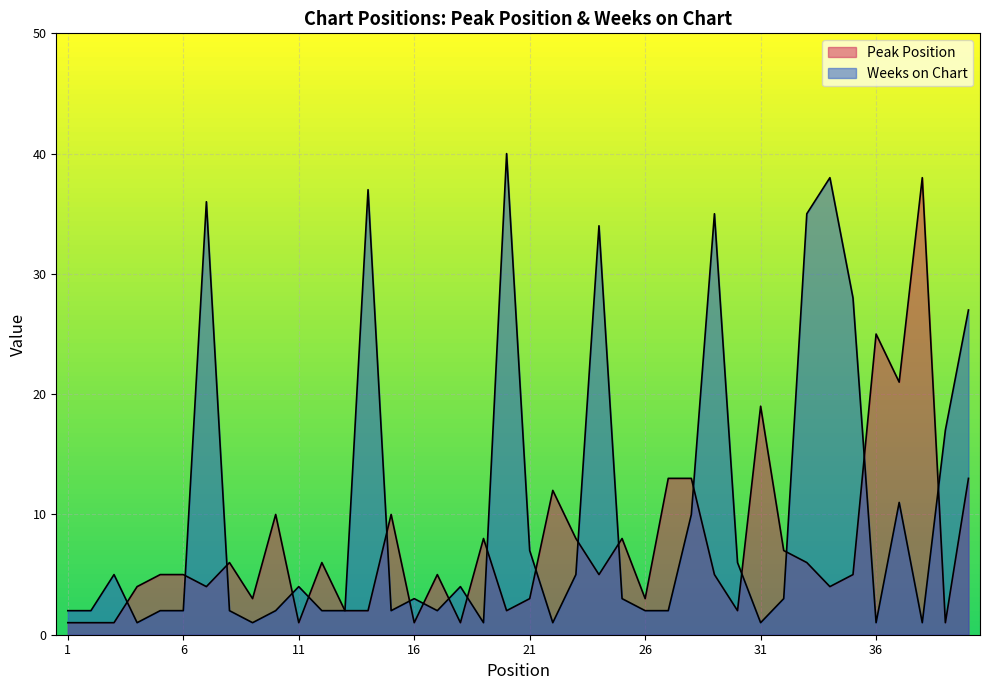

Rank the series by their maximum value, from highest to lowest.

Weeks on Chart, Peak Position